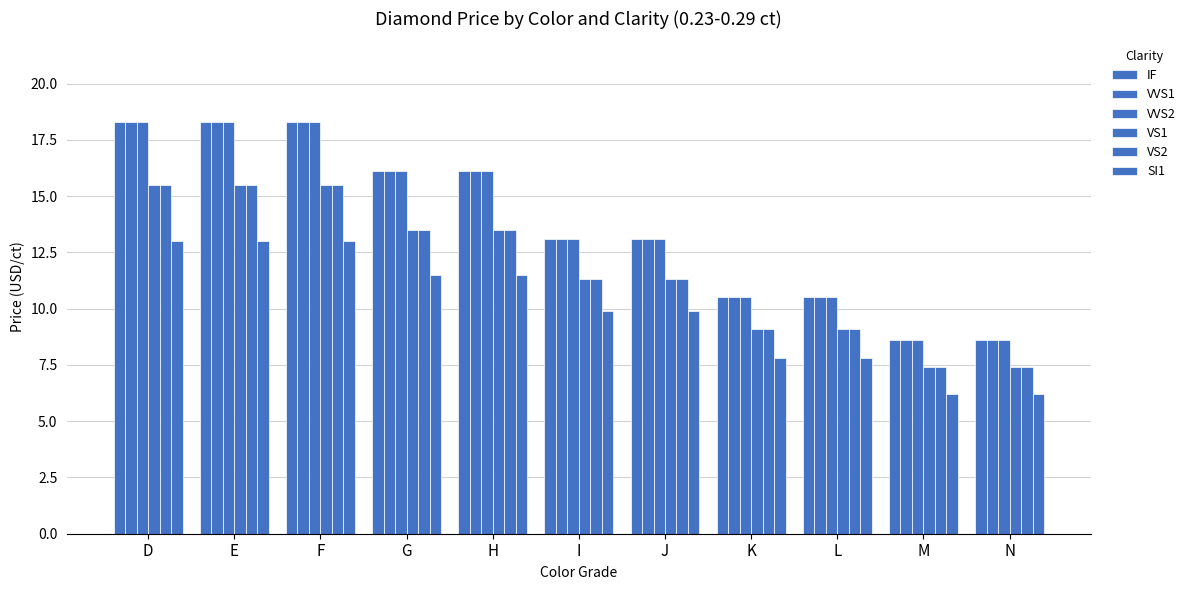

Are the bars grouped side by side (vs. stacked)?

Yes